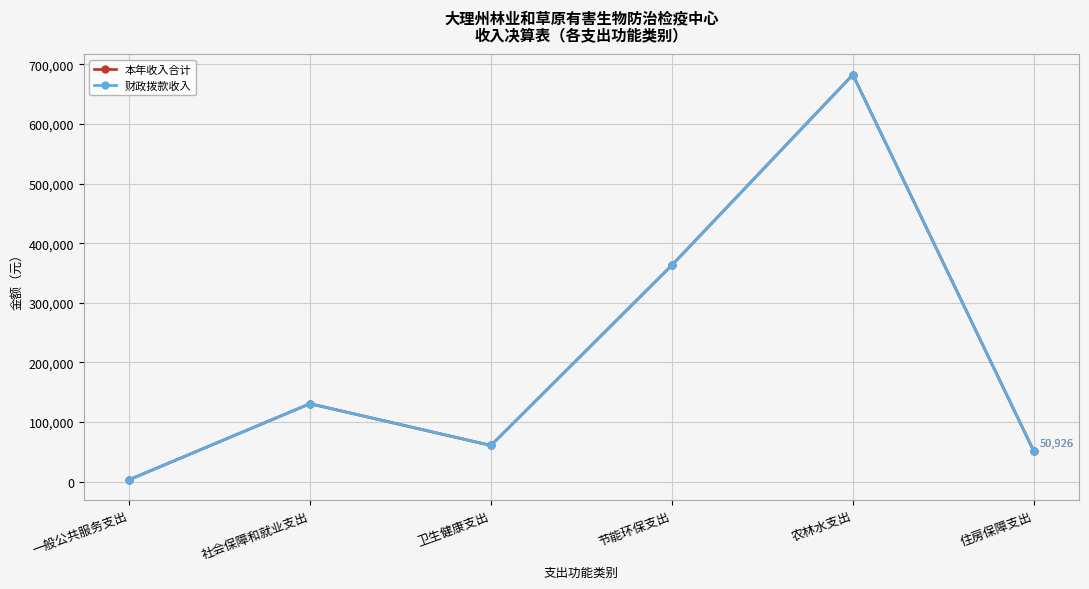

List the labels in order of 财政拨款收入 value, smallest first.

一般公共服务支出, 住房保障支出, 卫生健康支出, 社会保障和就业支出, 节能环保支出, 农林水支出